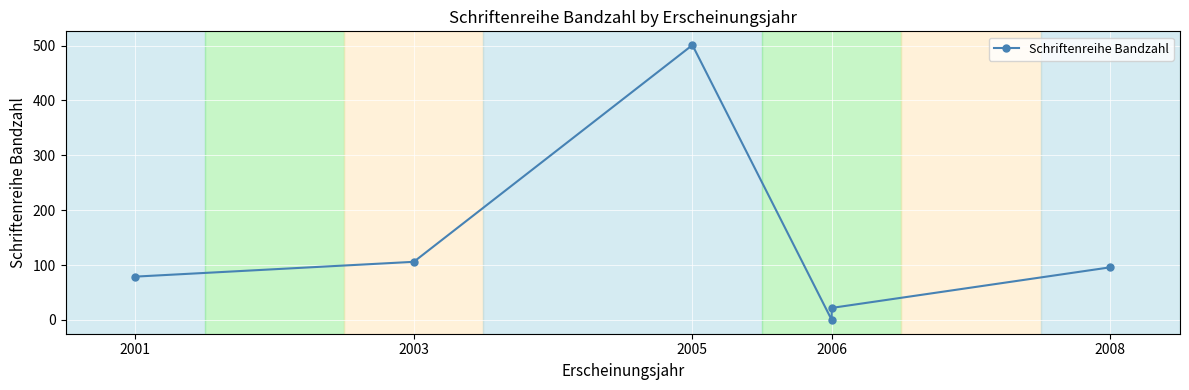

What is the difference between the maximum and minimum values?

501